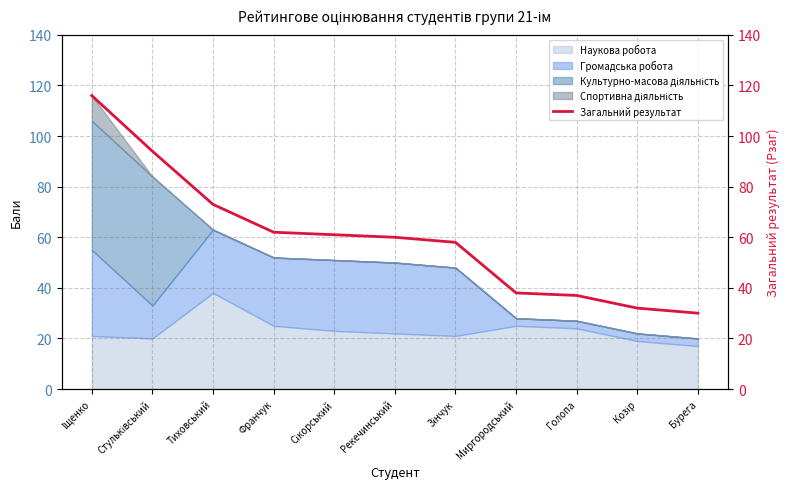

How many lines are shown in the chart?

1